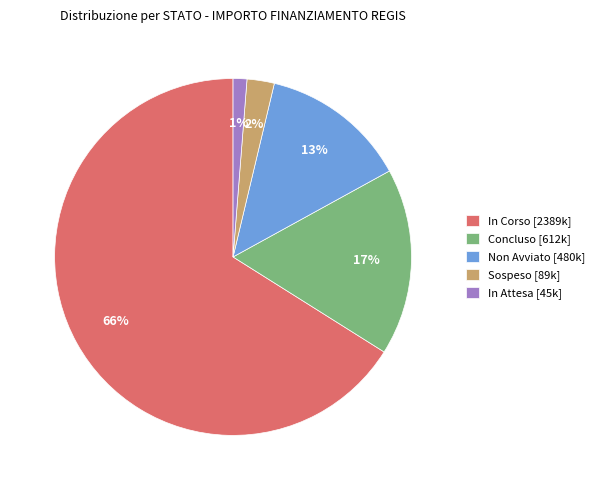

To the nearest percent, what is the combined percentage of Non Avviato [480k] and Concluso [612k]?

30%